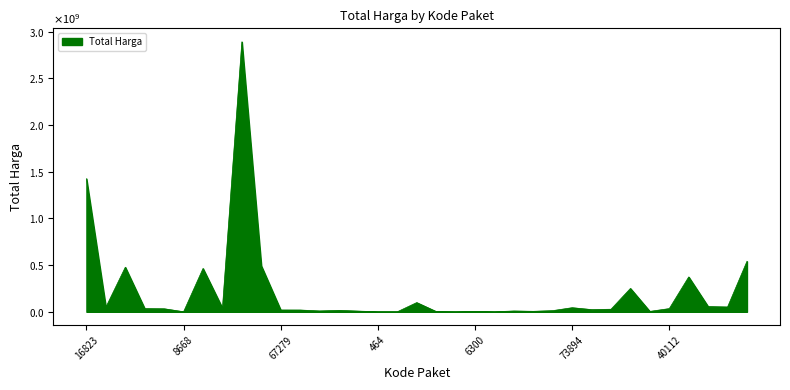

What is the greatest value displayed?

2892122000